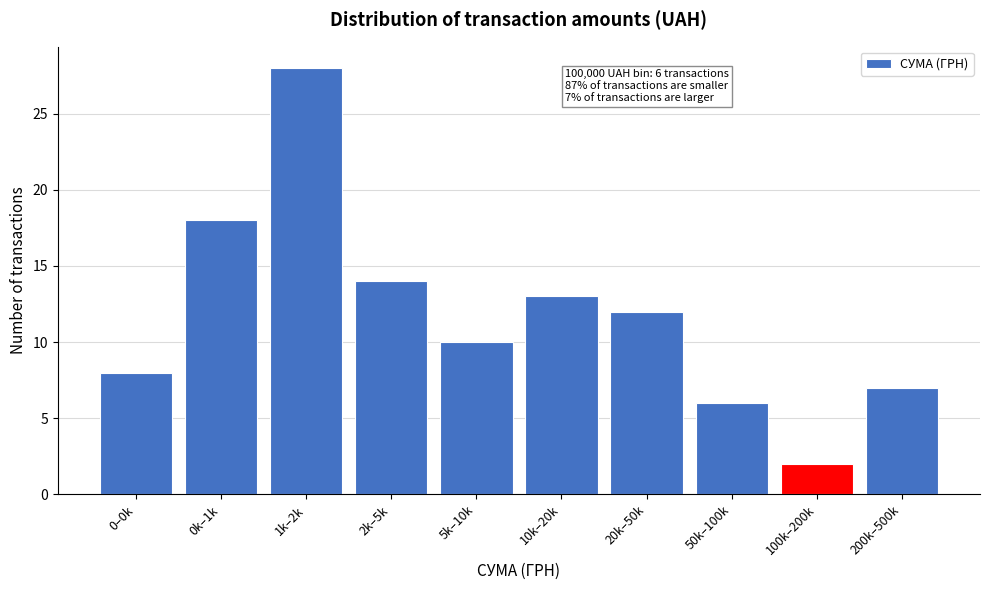

Reading right to left, what are all the values shown in this chart?

200k–500k=7	100k–200k=2	50k–100k=6	20k–50k=12	10k–20k=13	5k–10k=10	2k–5k=14	1k–2k=28	0k–1k=18	0–0k=8